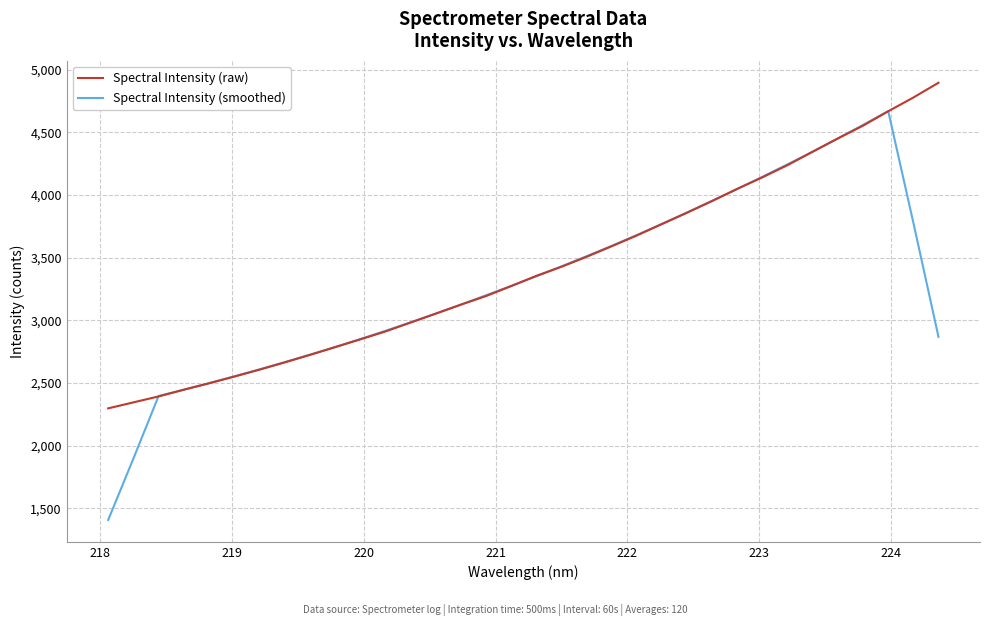

What is the greatest value displayed?

4896.9